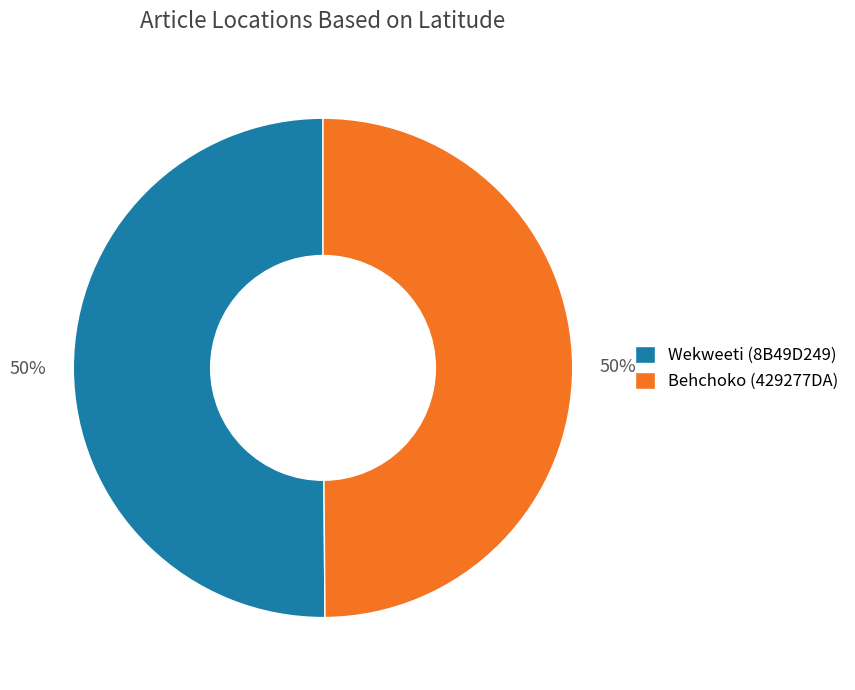

Approximately how many times larger is the value at Wekweeti (8B49D249) compared to Behchoko (429277DA)?

1.0